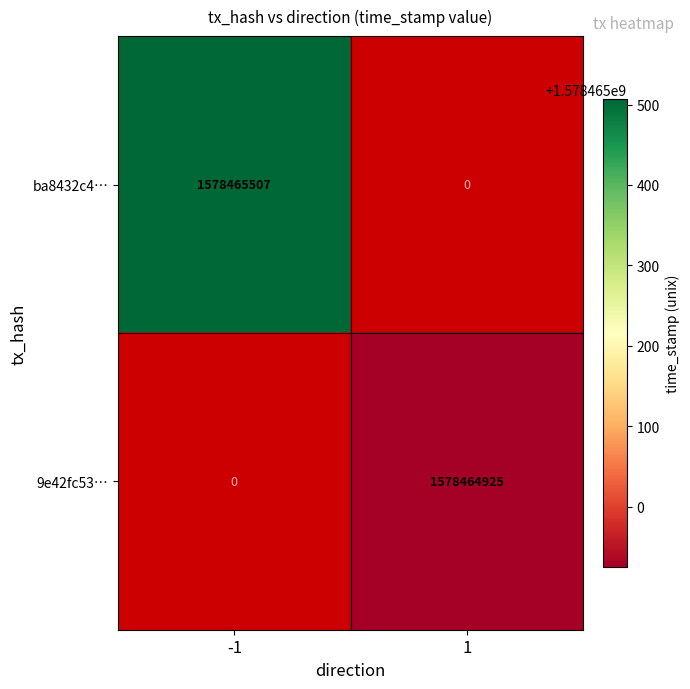

How many values in the 9e42fc53bbbf204cc6d0e6b803a1d5eb3c91e75 series are below 1578464925?

1